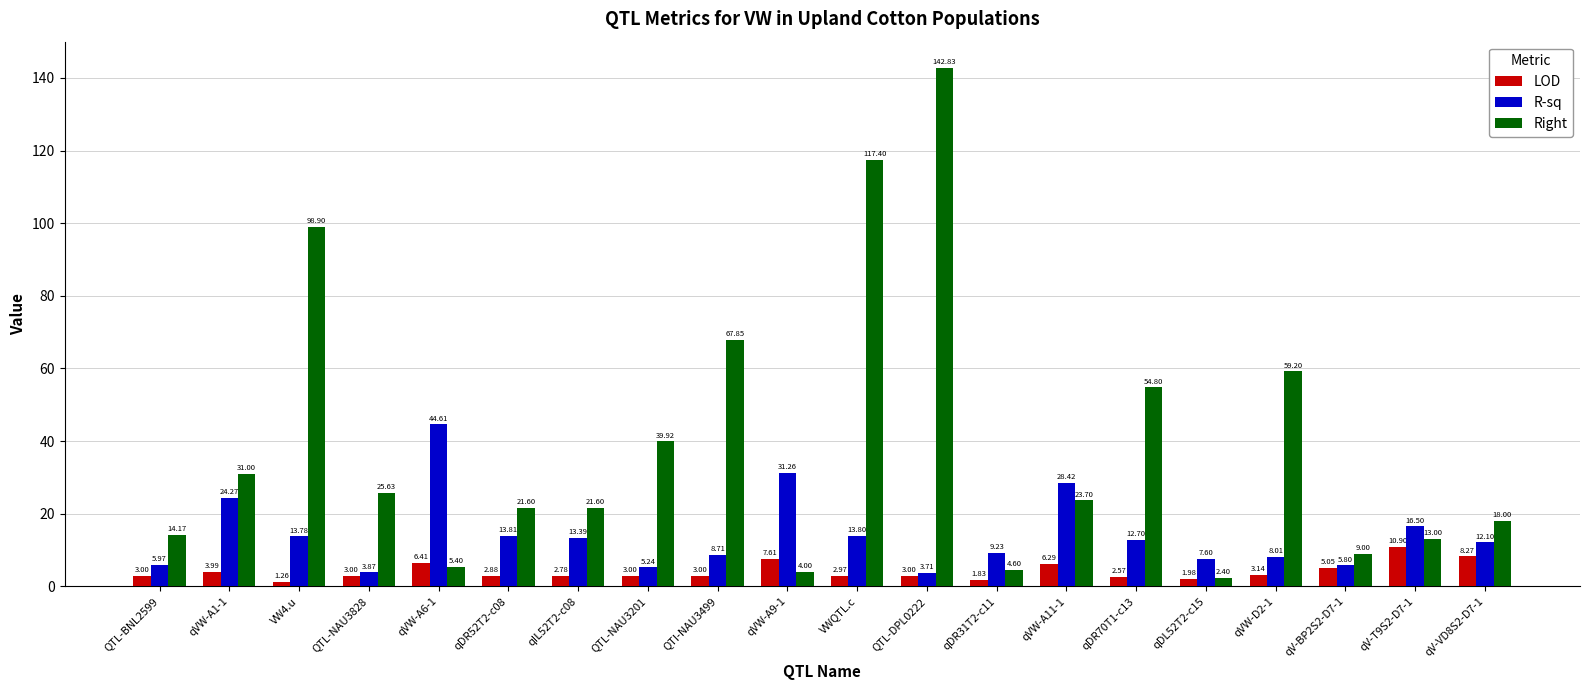

At how many categories does at least one series exceed 46?

6